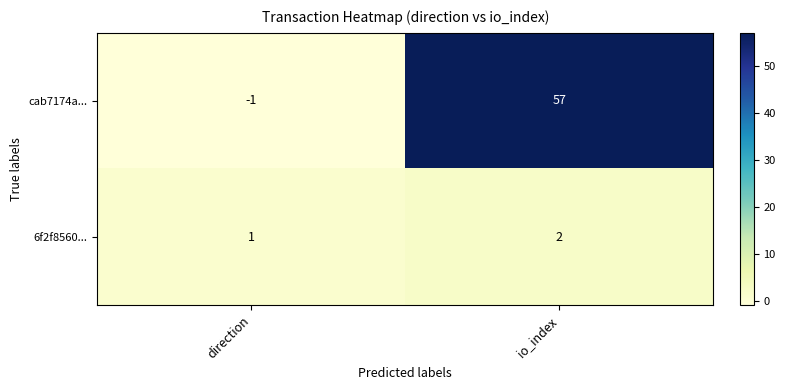

What value does the cab7174a... series have at io_index?

57